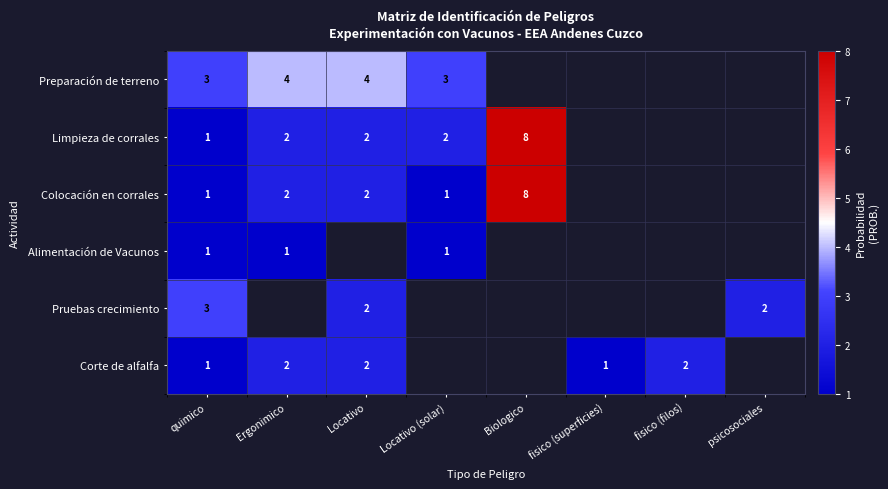

Is it true that Colocación en corrales equals 8 at Biologico?

True